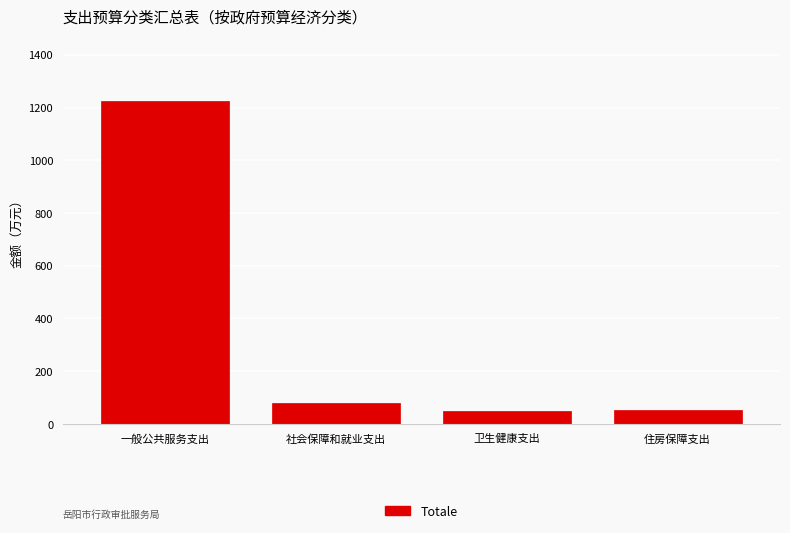

What value does the data have at 住房保障支出?

54.3